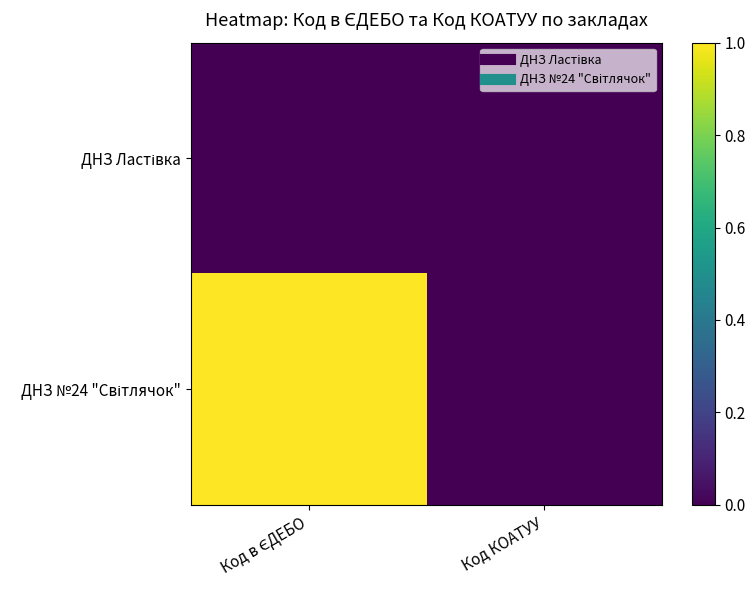

At which category is the sum across all series the highest?

Код в ЄДЕБО